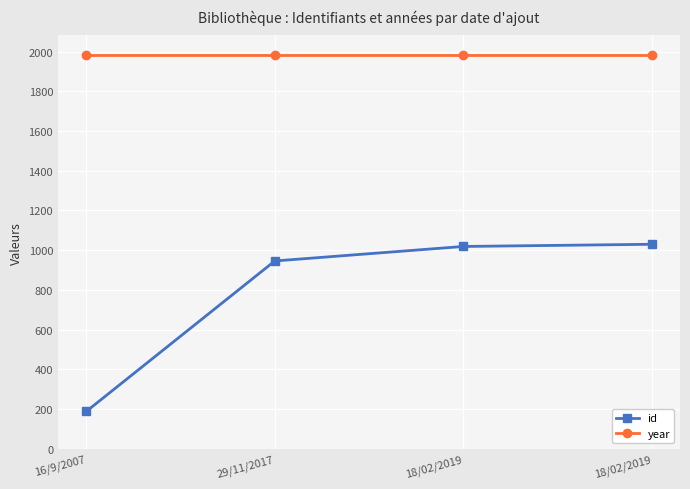

Does the chart have visible grid lines?

Yes